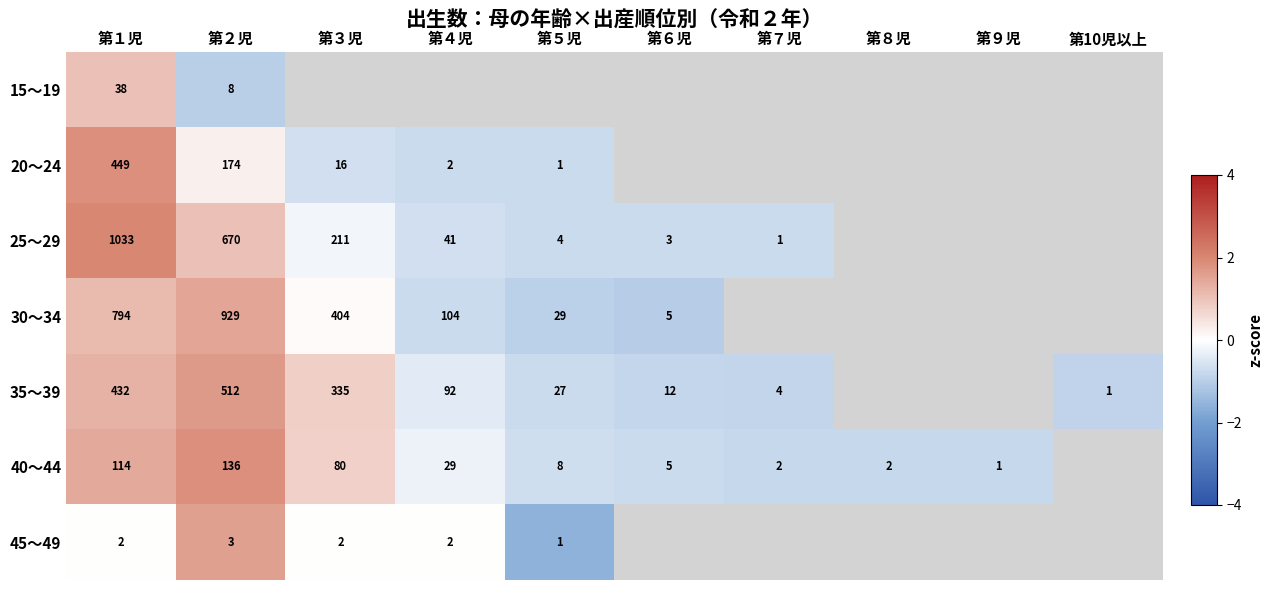

What is the spread (max minus min) of values at 第２児?

926